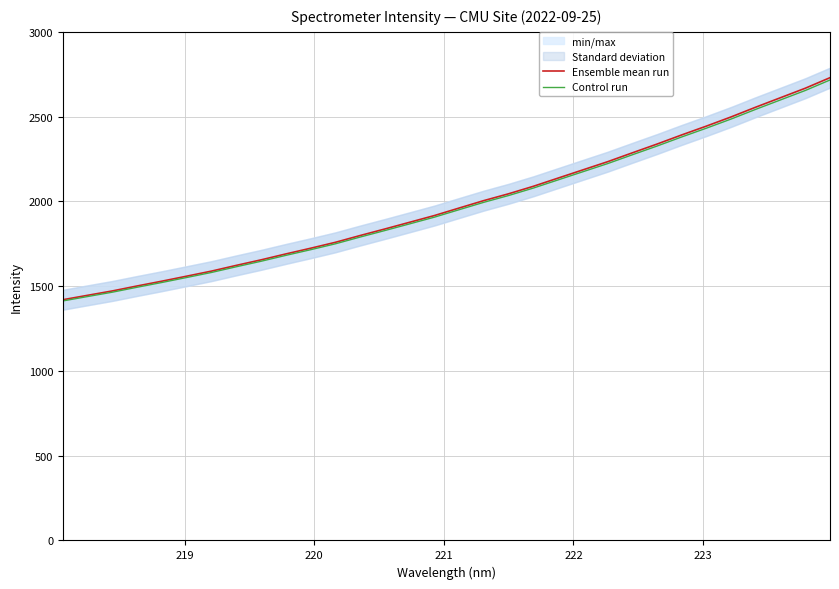

What is the maximum value for Control run?

2716.1